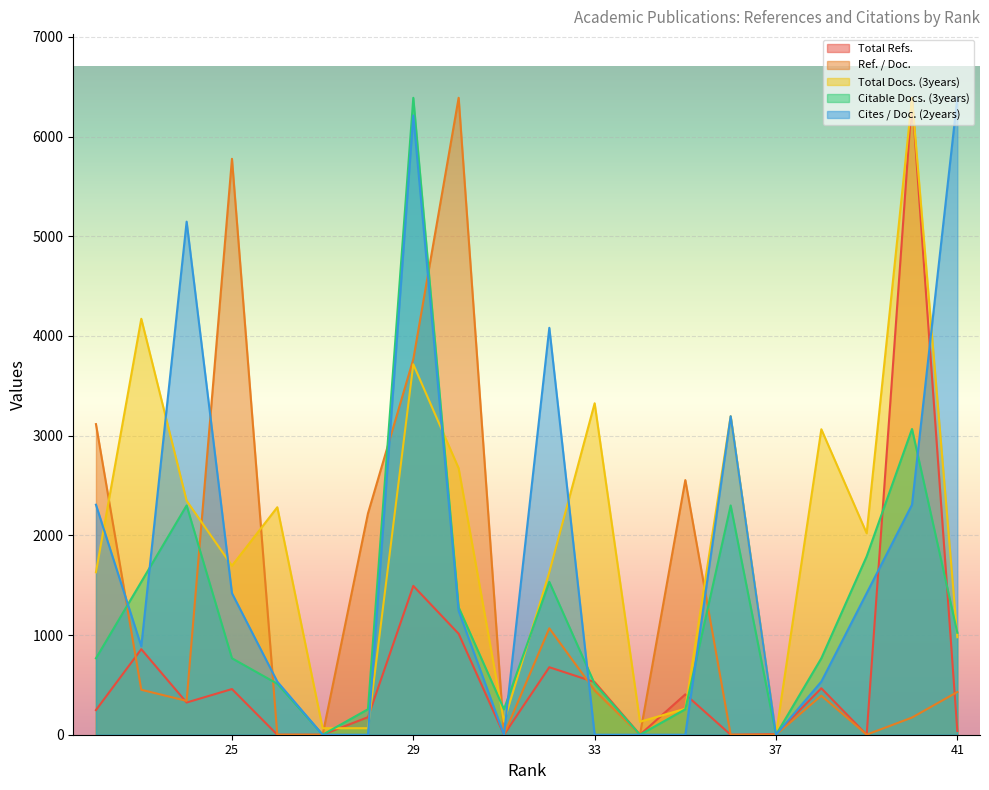

Count the number of data series in this chart.

5